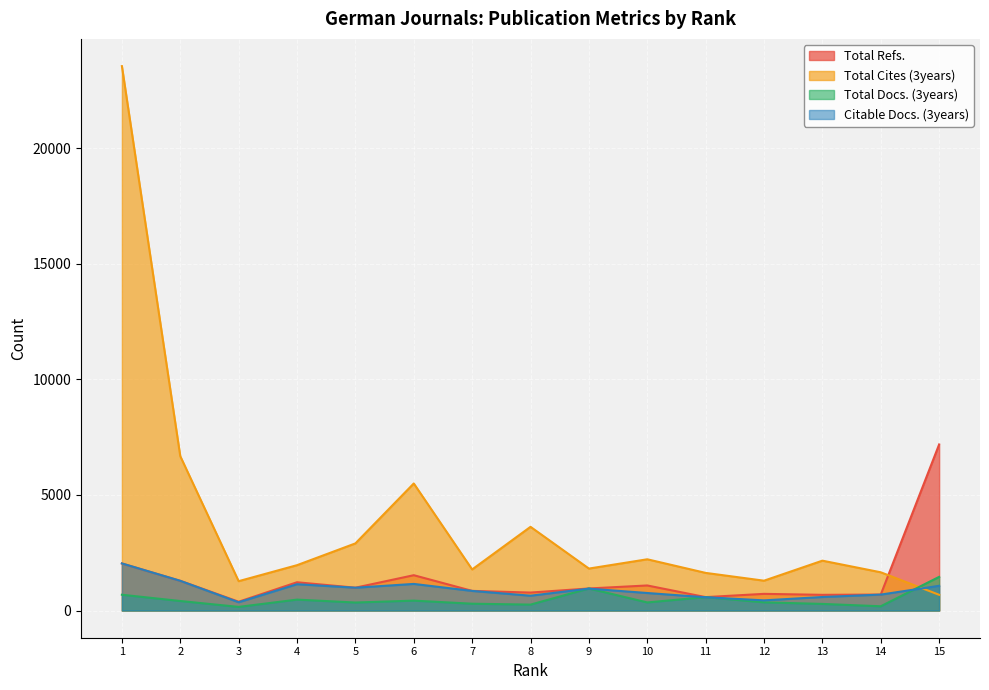

Rank the categories by Total Docs. (3years) value from lowest to highest.

3, 14, 8, 13, 7, 5, 10, 12, 2, 6, 4, 11, 1, 9, 15